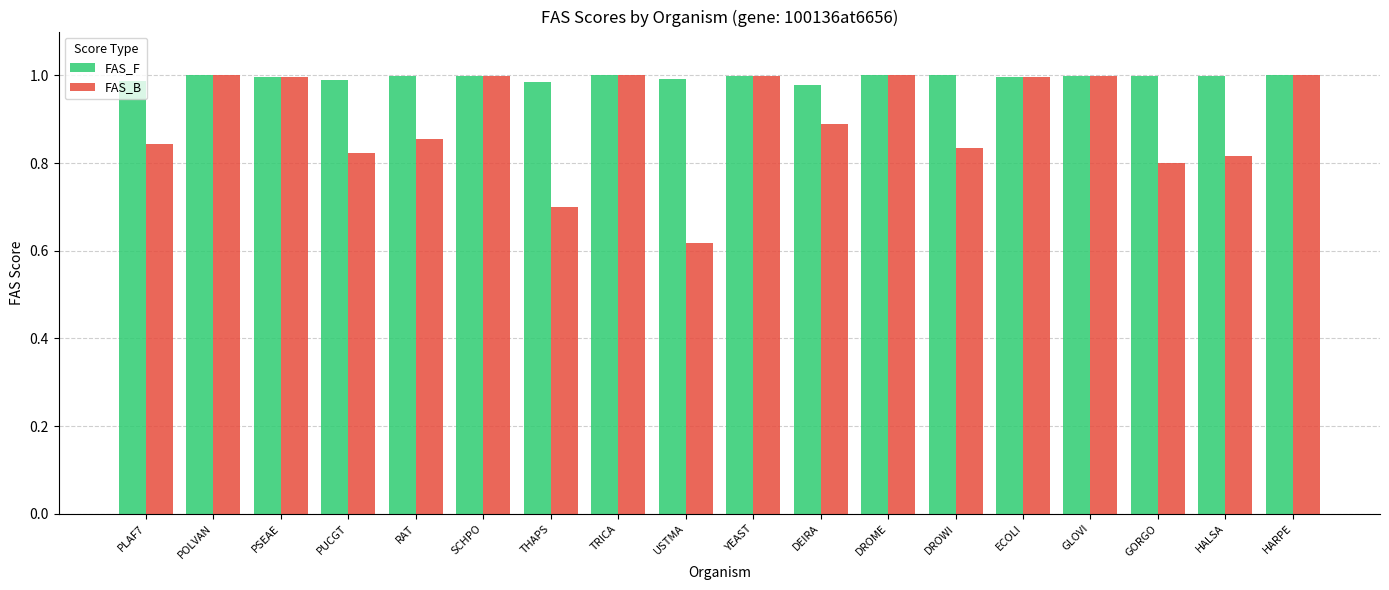

What position from the left is HALSA?

17